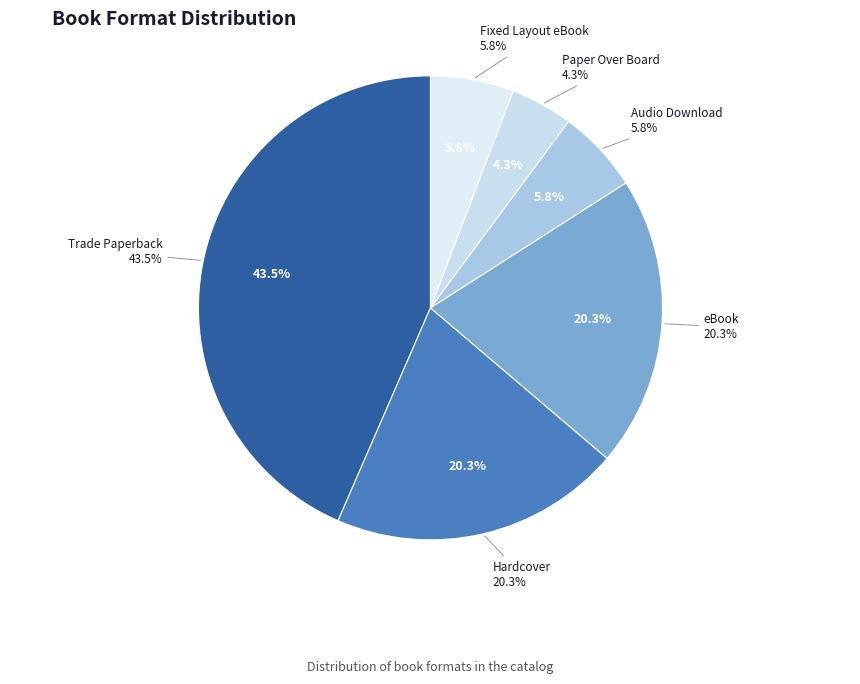

Which category has the biggest portion of the pie?

Trade Paperback